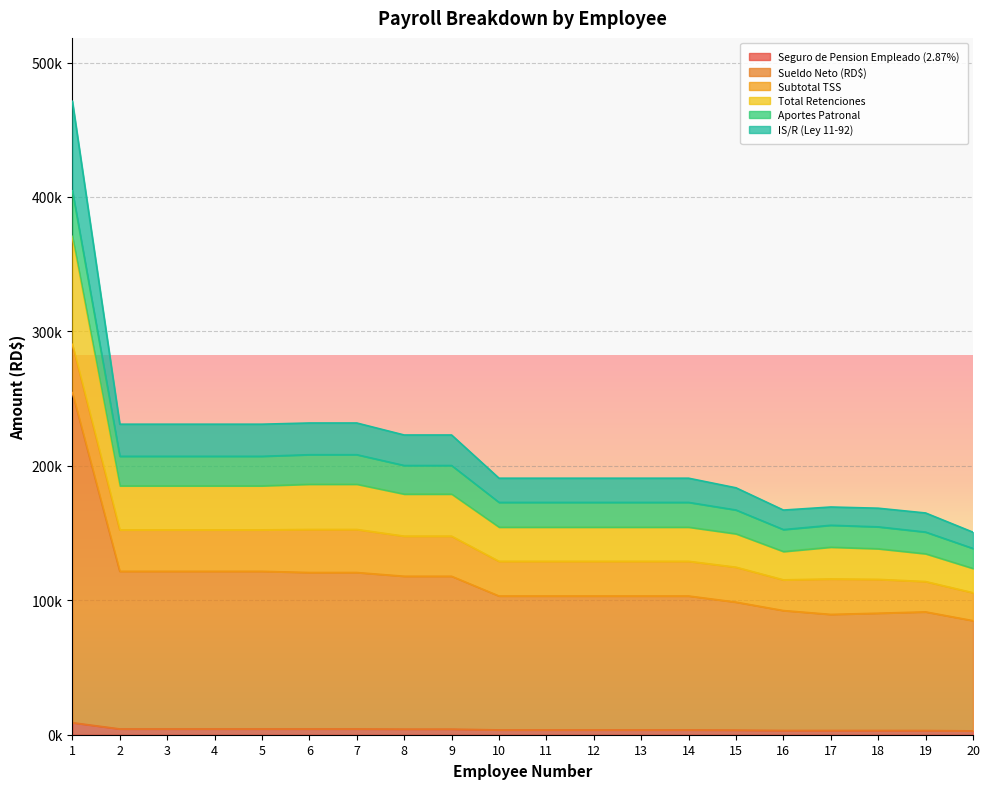

The value of Total Retenciones at 2 is 319676.9. True or false?

False